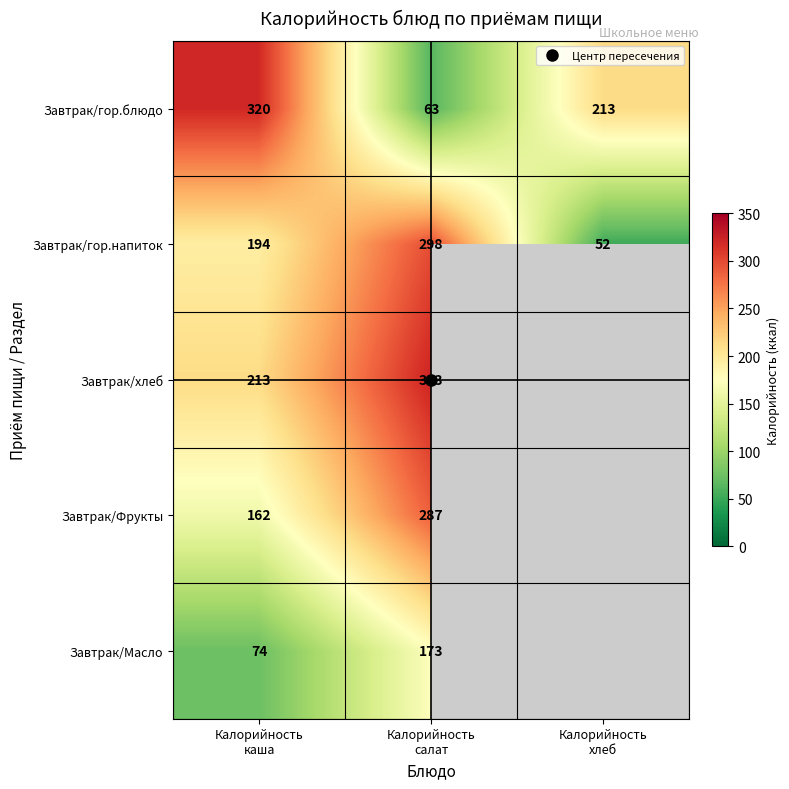

What is the spread (max minus min) of values at Калорийность
каша?

246.0